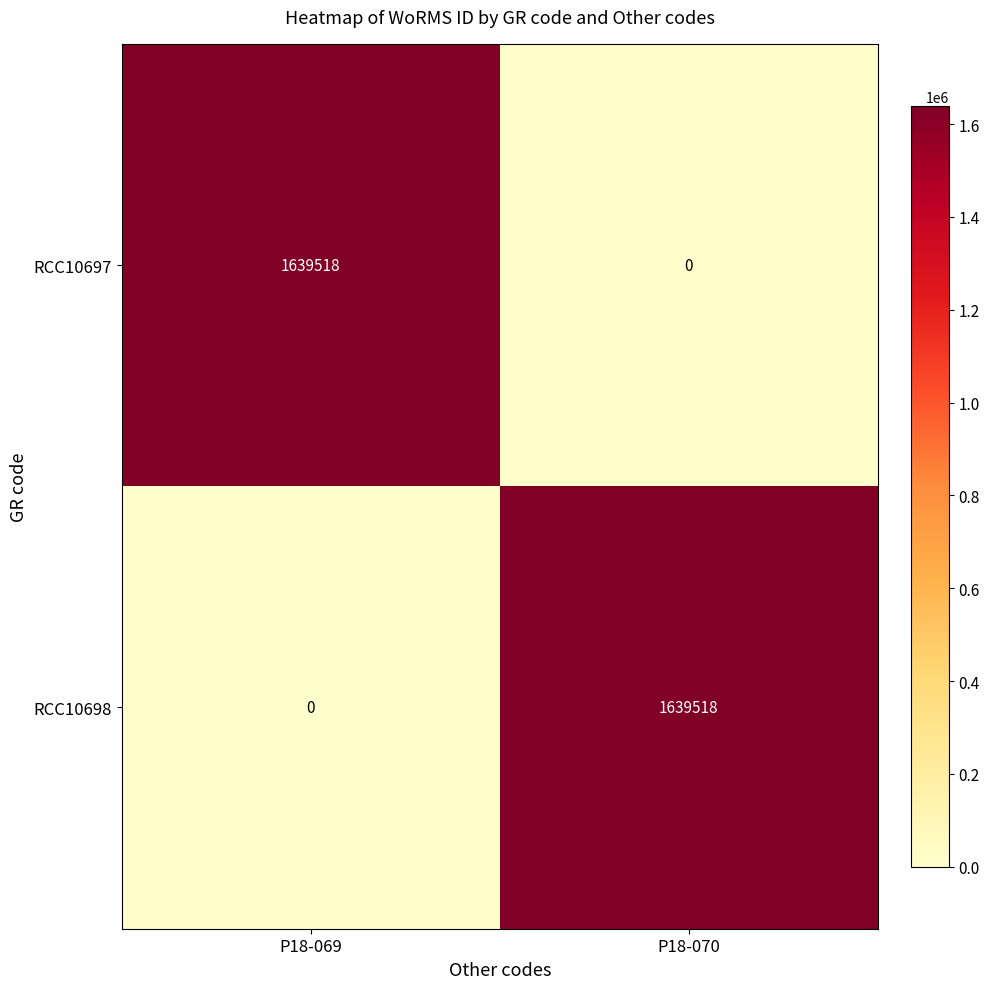

What is the difference between the RCC10698 values at P18-070 and P18-069?

1639518